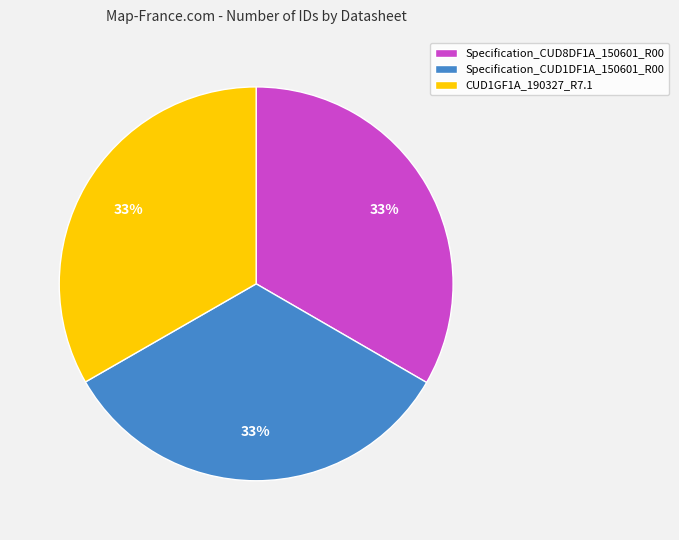

Does Specification_CUD1DF1A_150601_R00 represent more than half of the total?

No